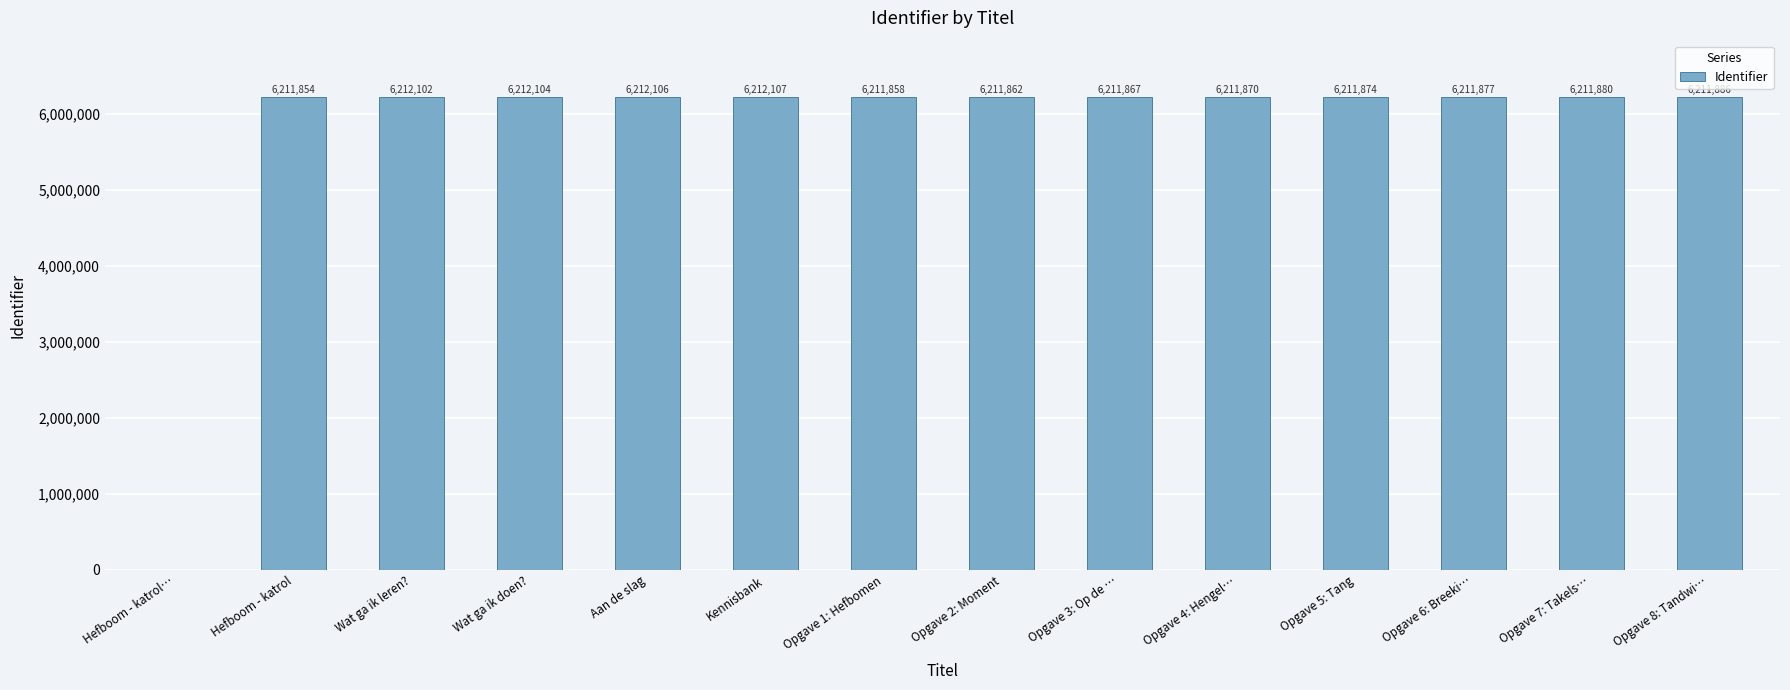

Where is the data nearest to the value 3106053?

Hefboom - katrol